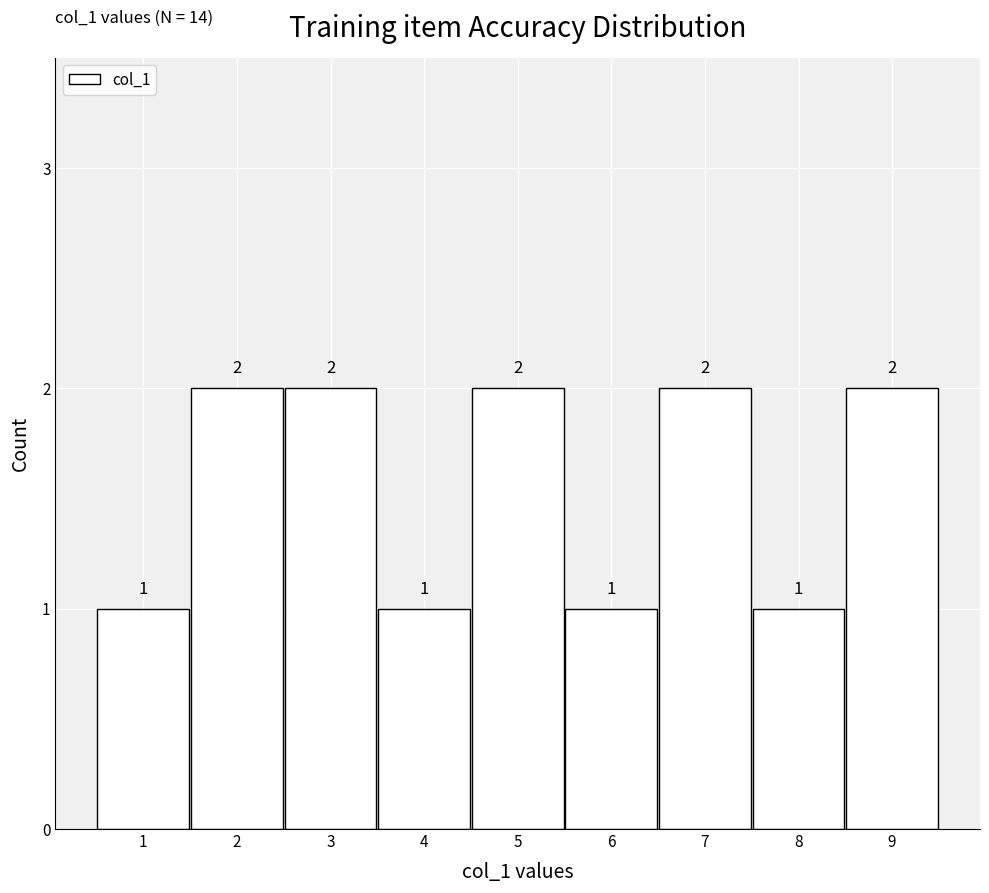

Reading left to right, list every bar in this chart as the range it spans on the x-axis followed by its height.

0.5 to 1.5: 1
1.5 to 2.5: 2
2.5 to 3.5: 2
3.5 to 4.5: 1
4.5 to 5.5: 2
5.5 to 6.5: 1
6.5 to 7.5: 2
7.5 to 8.5: 1
8.5 to 9.5: 2